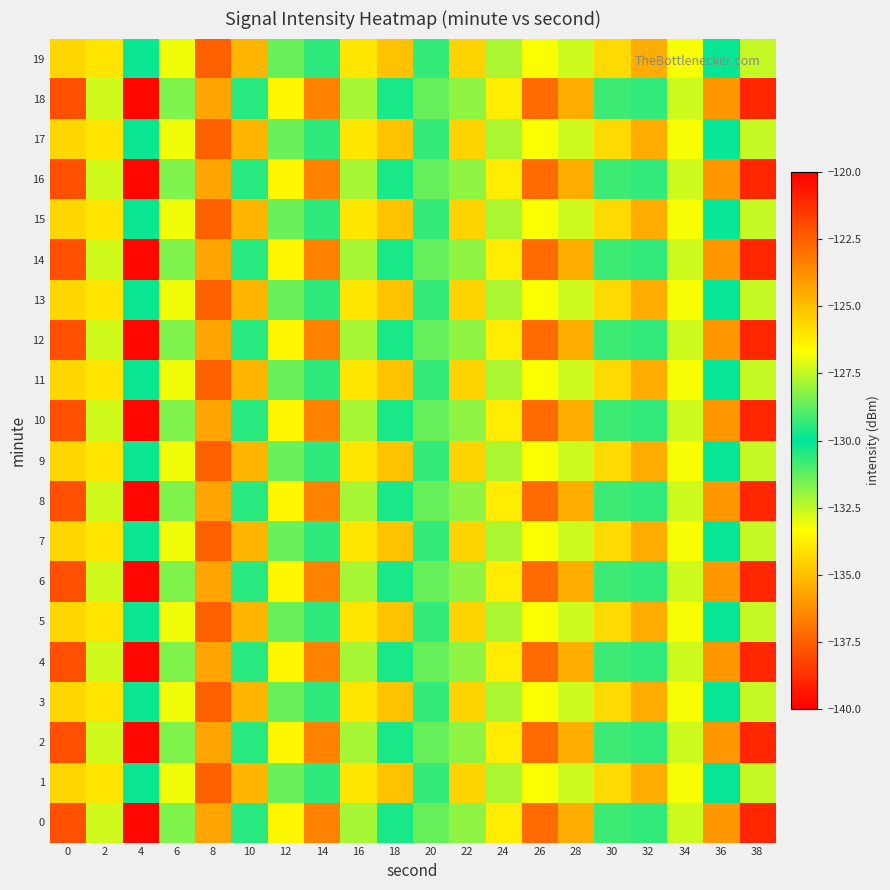

Rank the series by their maximum value, from highest to lowest.

1, 3, 5, 7, 9, 11, 13, 15, 17, 19, 0, 2, 4, 6, 8, 10, 12, 14, 16, 18